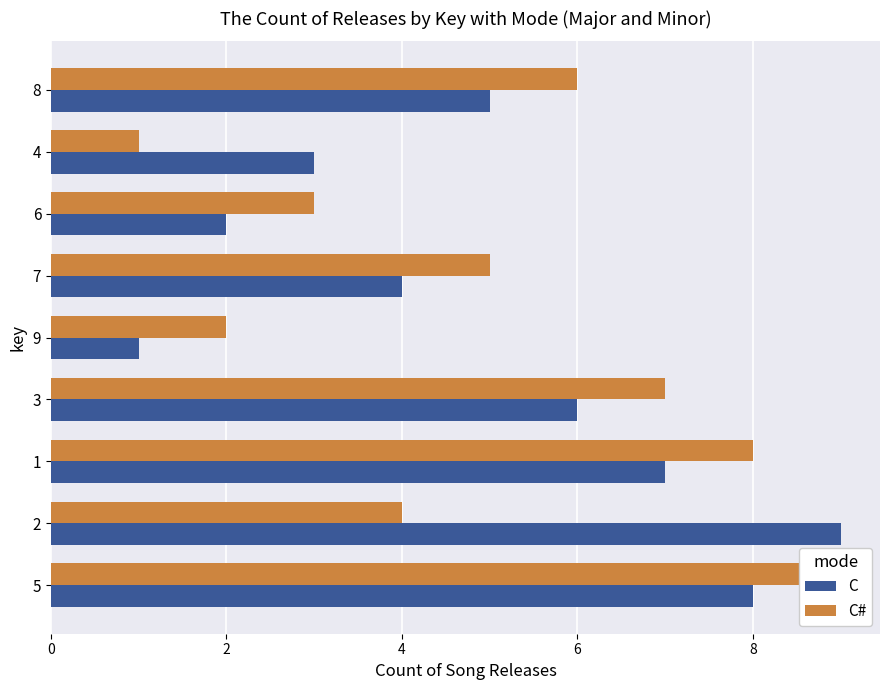

How many data points in C are less than 5?

4